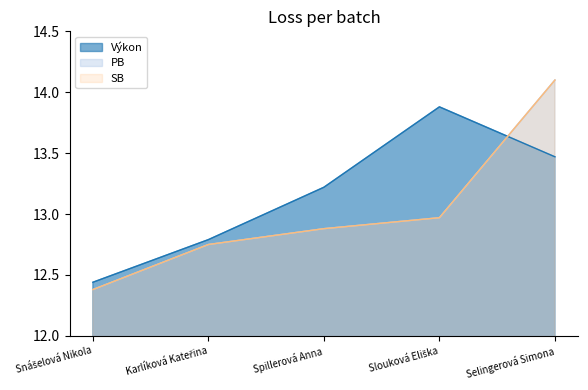

What is the average value of the Výkon series?

13.2